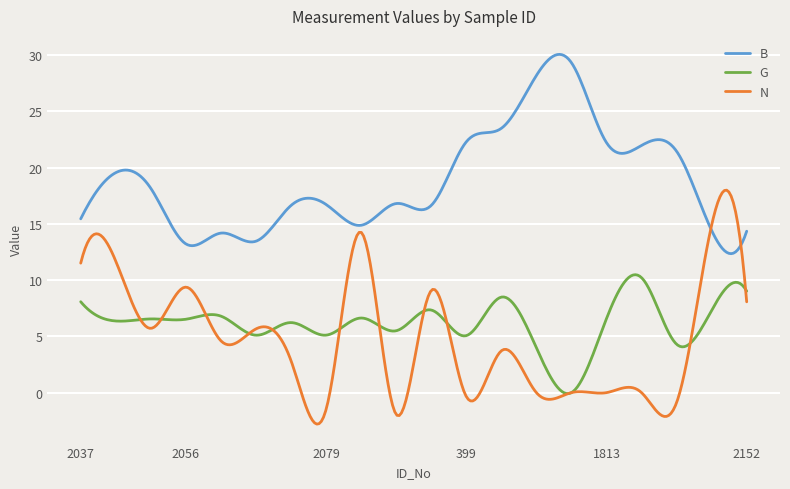

What is the smallest value displayed?

-2.8